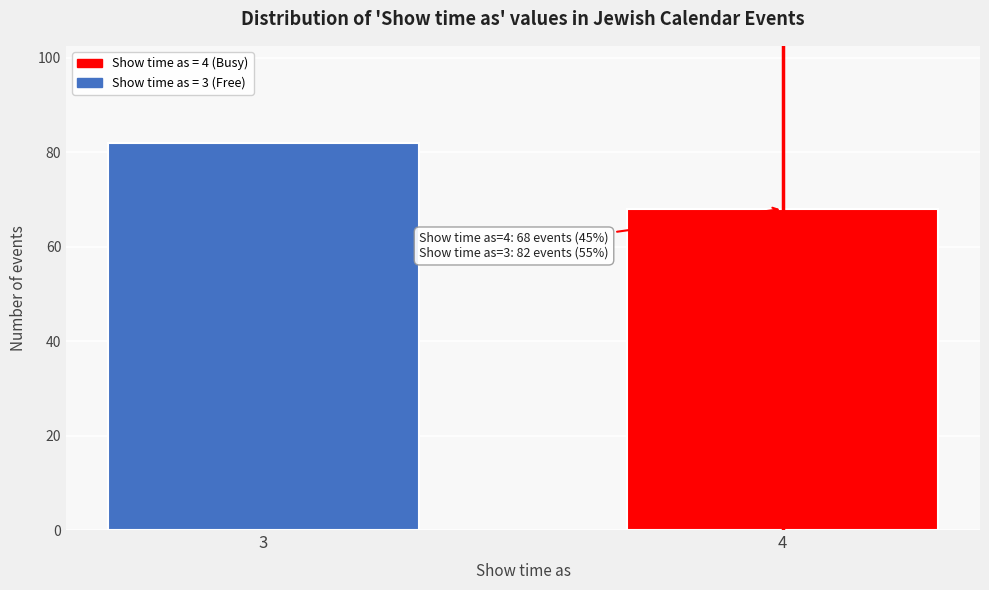

Reading left to right, extract all data points from this chart.

82	68